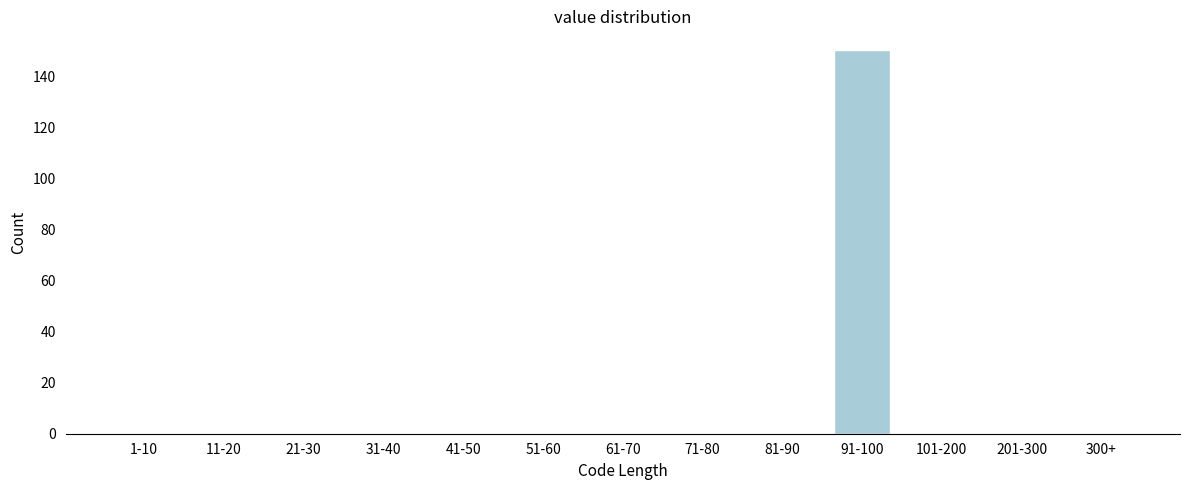

Reading left to right, what are all the values shown in this chart?

1-10=0	11-20=0	21-30=0	31-40=0	41-50=0	51-60=0	61-70=0	71-80=0	81-90=0	91-100=150	101-200=0	201-300=0	300+=0